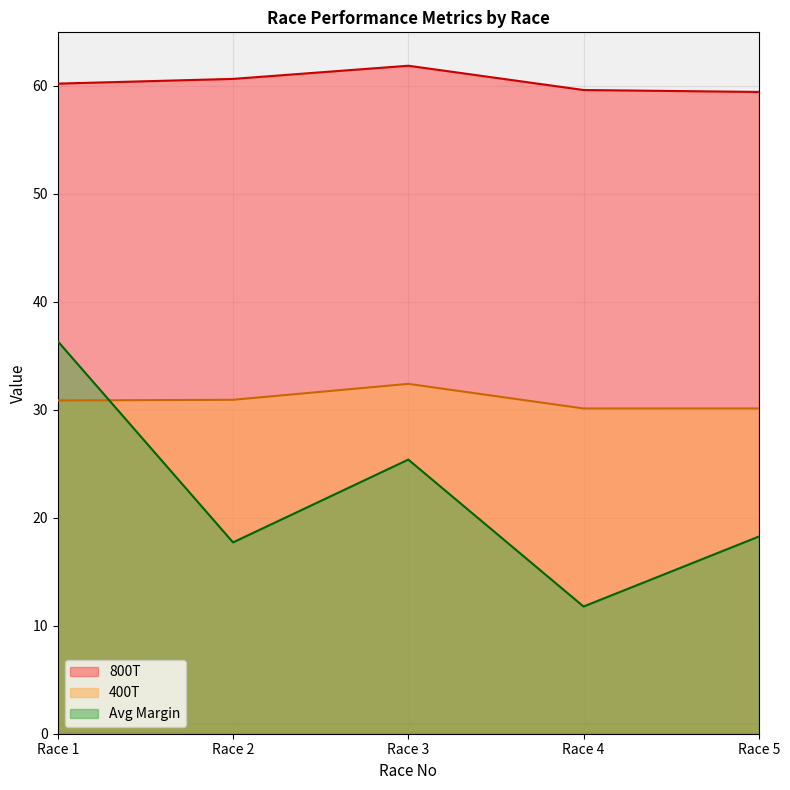

What is the sum of the Avg Margin values at Race 5 and Race 2?

36.0